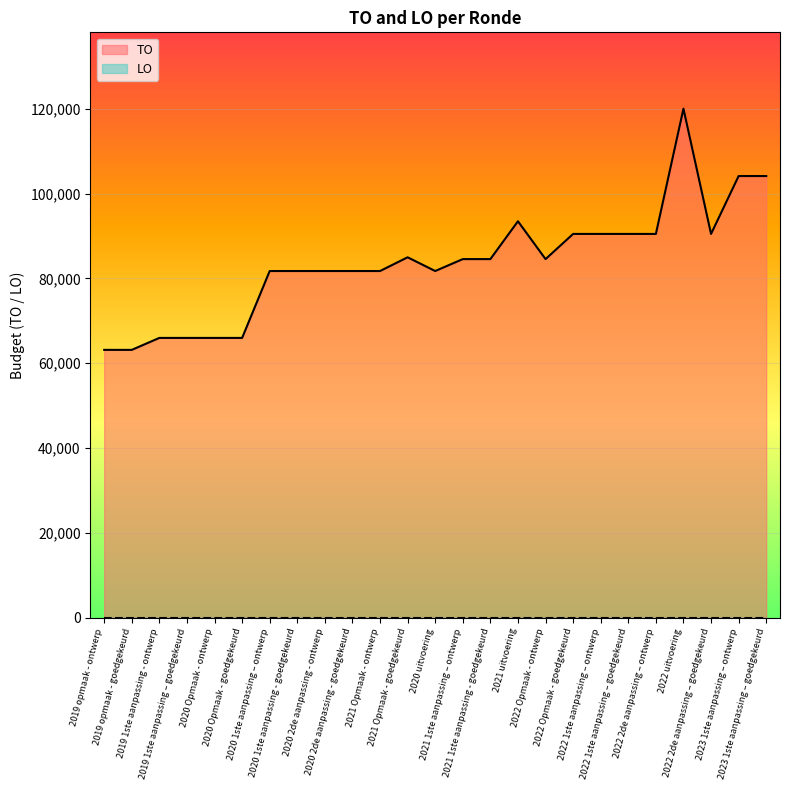

Reading left to right, list all the values displayed in this chart.

63164	63164	65983	65983	65983	65983	81754	81754	81754	81754	81754	84993	81754	84566	84566	93489	84566	90502	90502	90502	90502	120032	90502	104152	104152